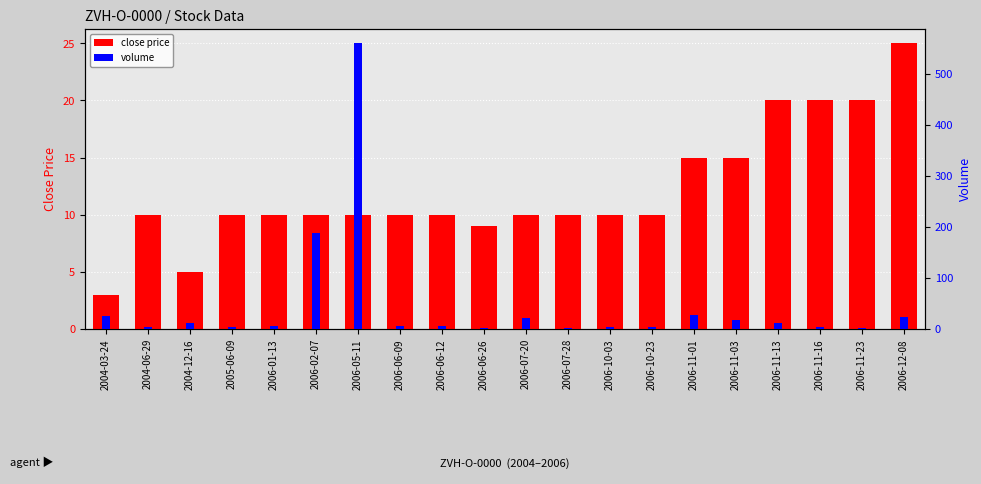

Does the chart contain stacked bars?

No